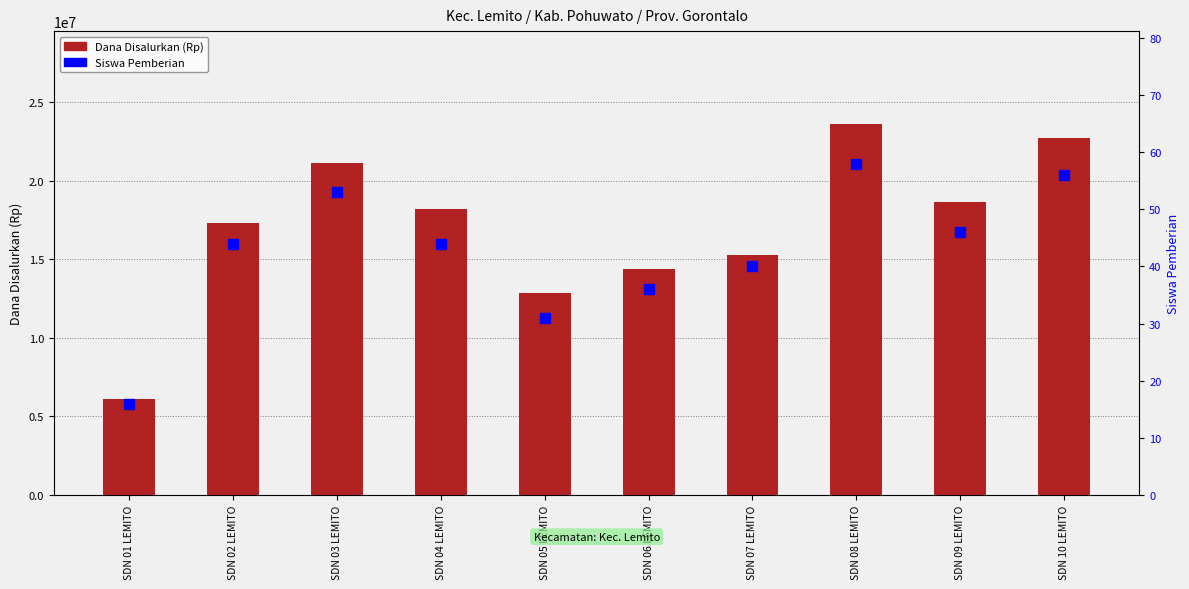

What is the difference between the Dana Disalurkan values at SDN 04 LEMITO and SDN 06 LEMITO?

3825000